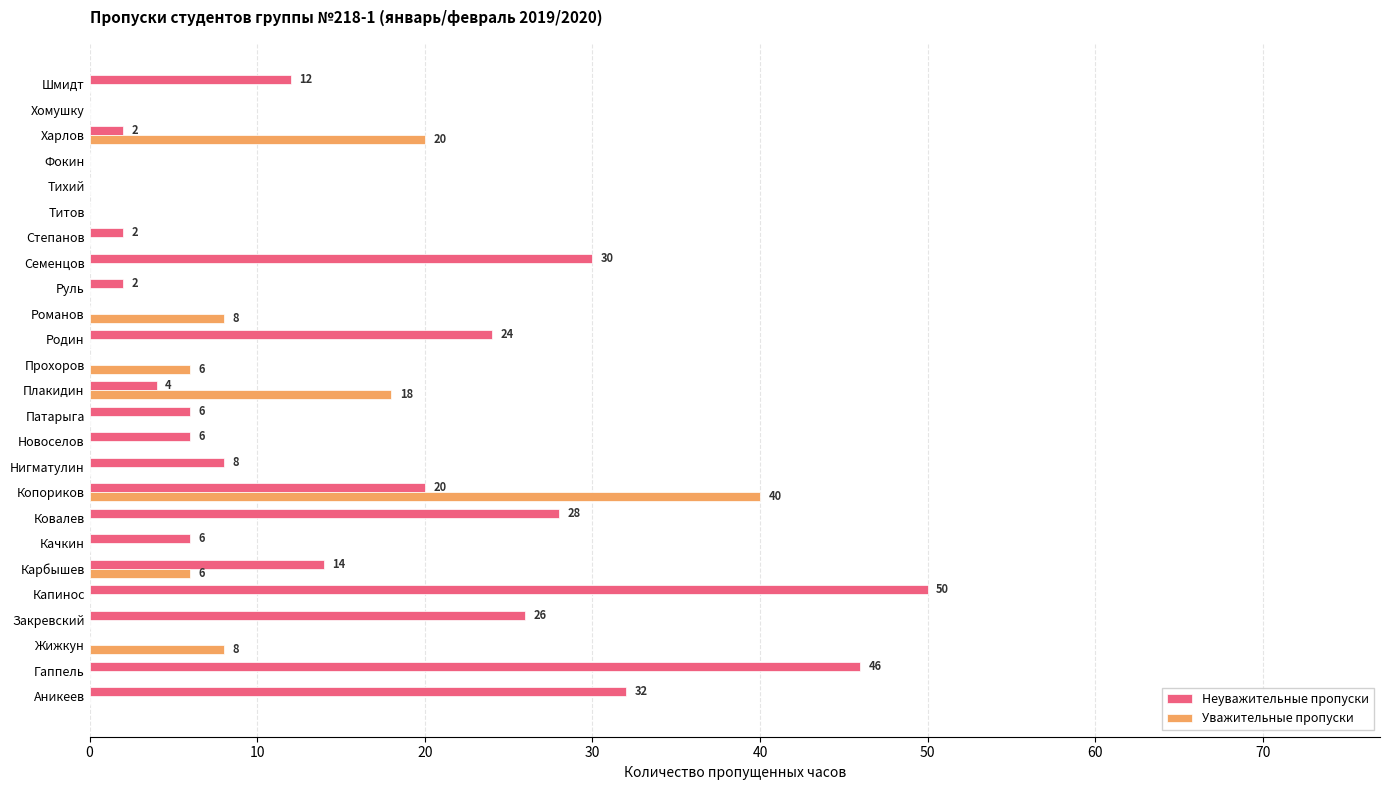

What are all the series names shown in the legend?

Неуважительные пропуски, Уважительные пропуски